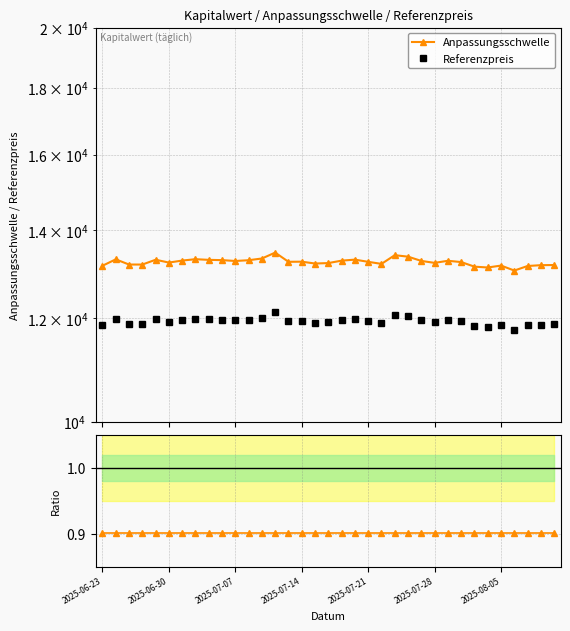

What is the total value across all series at 2025-07-07?

25068.0